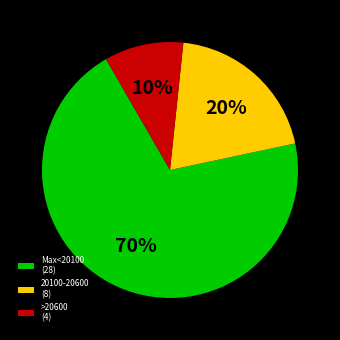

What is the ratio of the value at Max<20100 (28) to the value at 20100-20600 (8)?

3.5